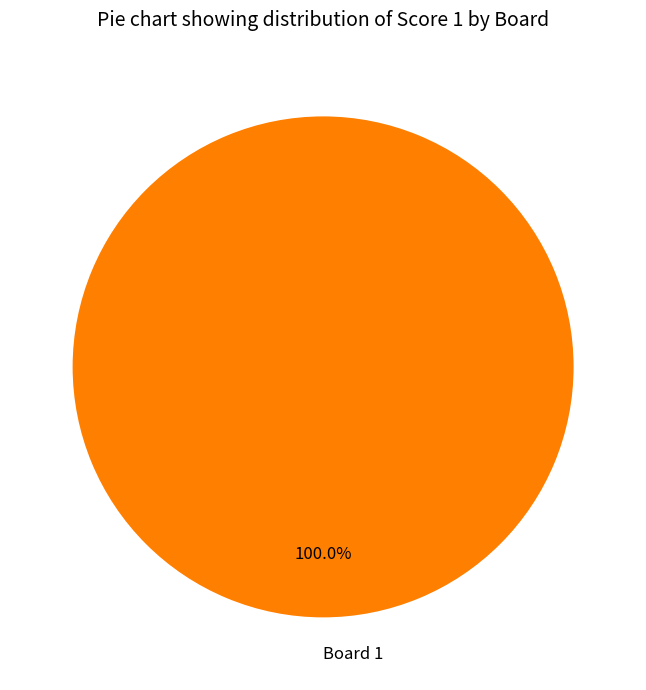

Rank the categories by value from lowest to highest.

Board 1